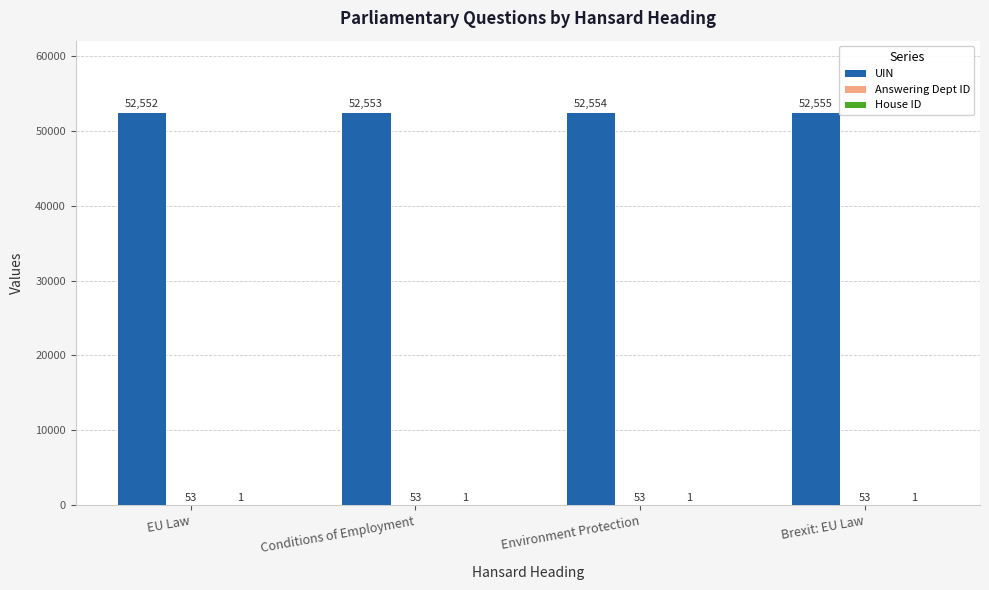

What is the total value across all series at Brexit: EU Law?

52609